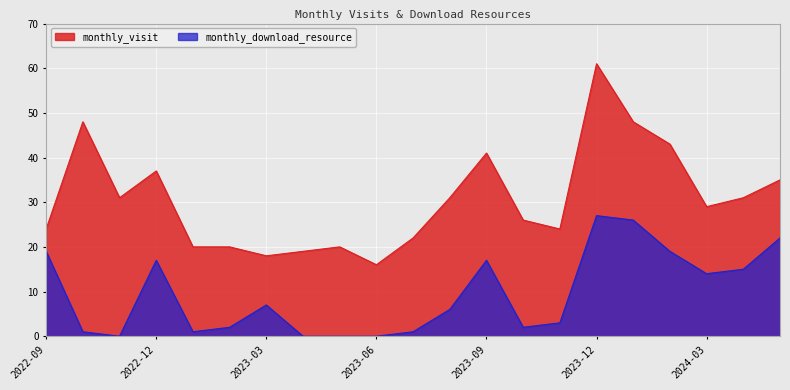

What is the difference between the maximum and minimum values in the monthly_download_resource series?

27